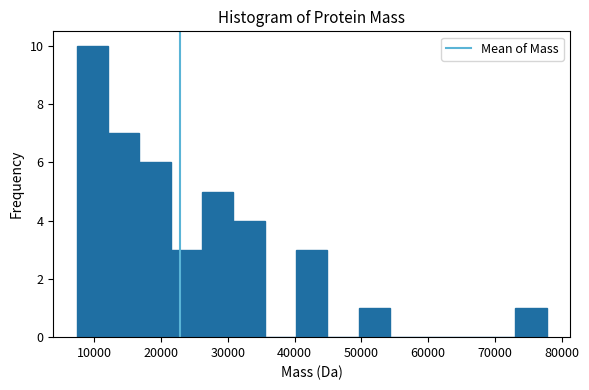

Reading left to right, list every bar in this chart as the range it spans on the x-axis followed by its height. Neither the bar edges nor the heights are printed on the chart, so give them approximately, as read against the axes.

7000 to 12000: 10
12000 to 17000: 7
17000 to 21000: 6
21000 to 26000: 3
26000 to 31000: 5
31000 to 36000: 4
36000 to 40000: 0
40000 to 45000: 3
45000 to 50000: 0
50000 to 54000: 1
54000 to 59000: 0
59000 to 64000: 0
64000 to 68000: 0
68000 to 73000: 0
73000 to 78000: 1